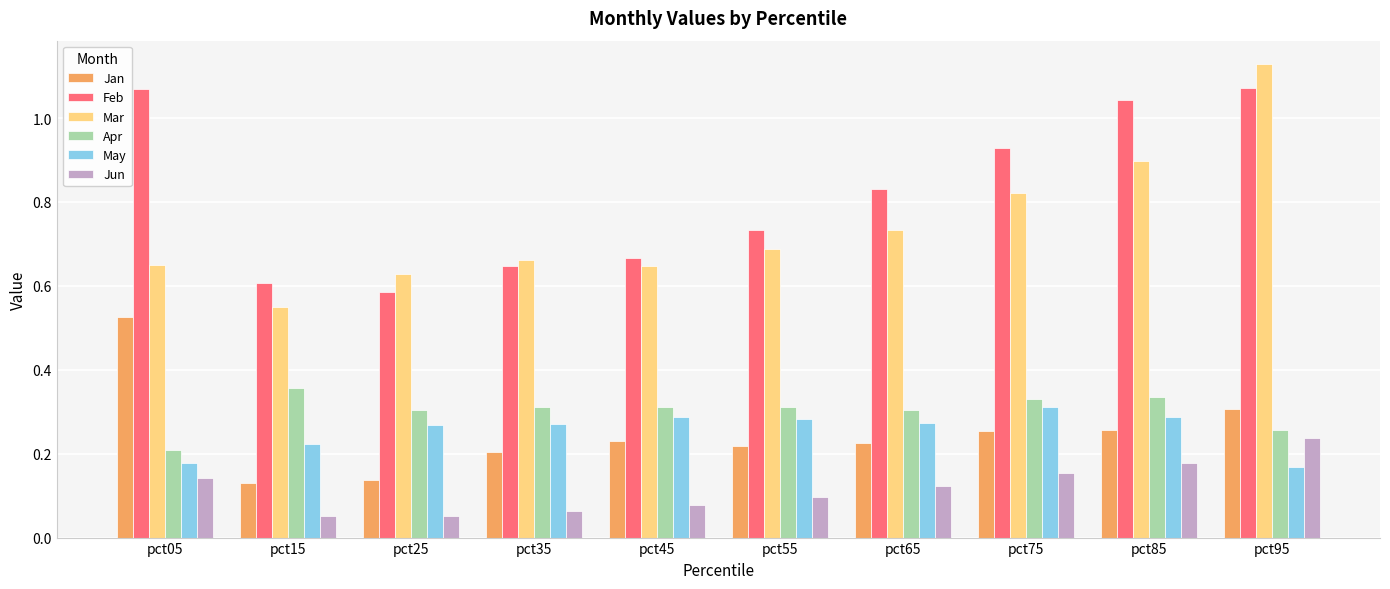

What is the sum of all Apr values?

3.0